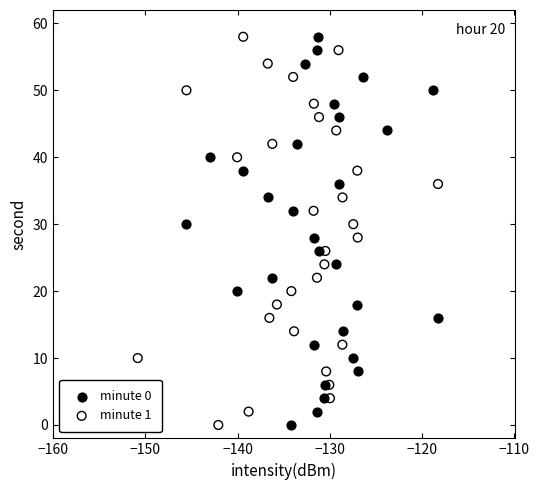

What are all the series names shown in the legend?

minute 0, minute 1